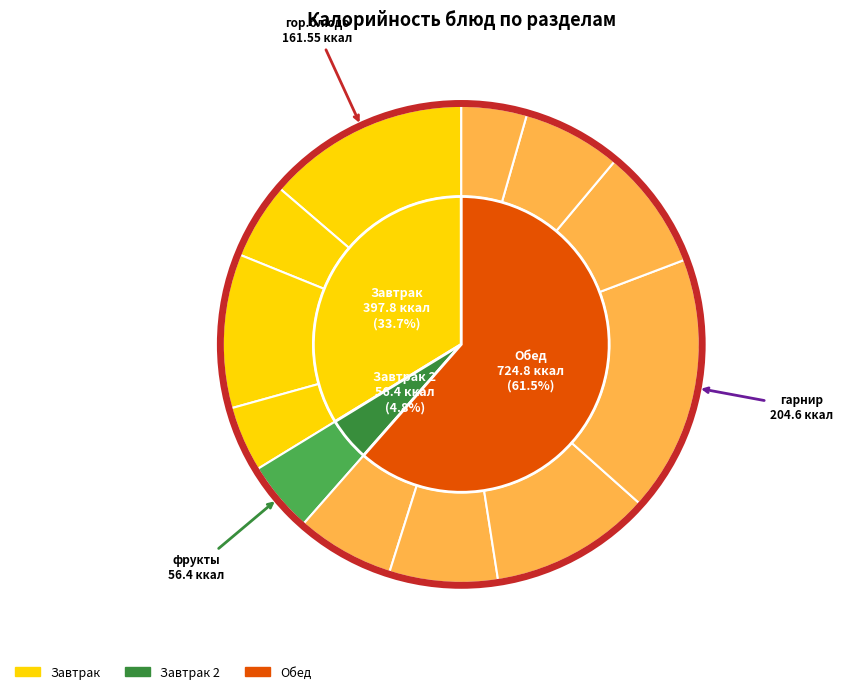

Does хлеб черн. account for over 50% of the chart?

No